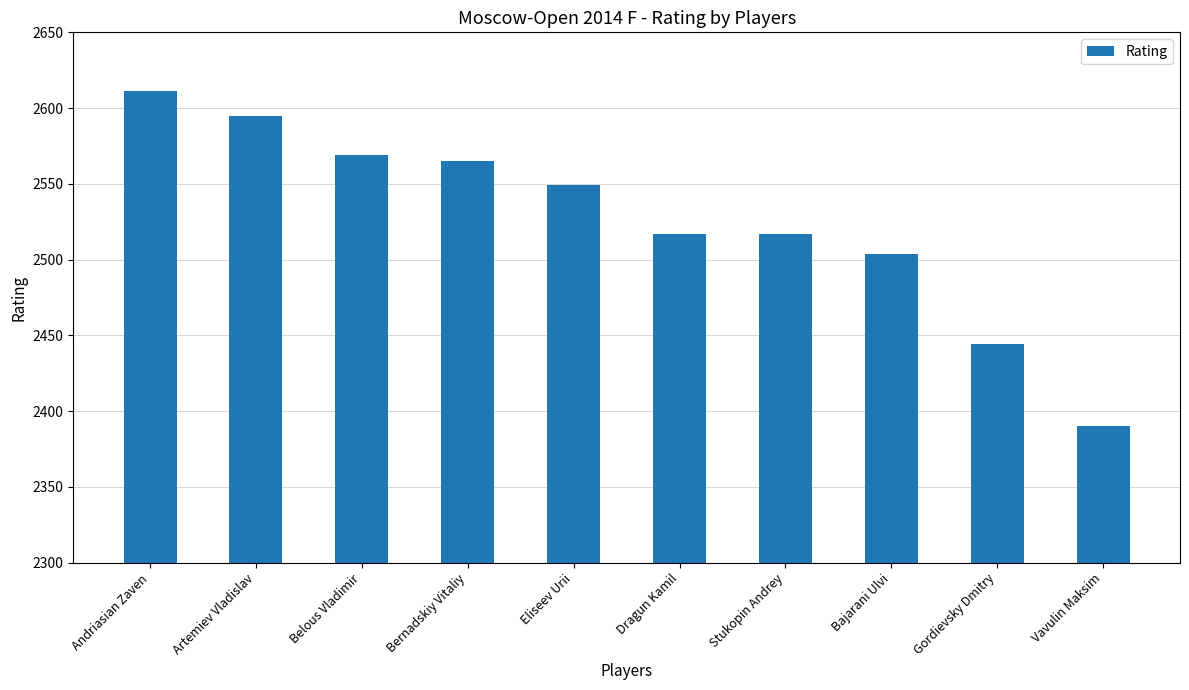

Which has a higher value, Artemiev Vladislav or Andriasian Zaven?

Andriasian Zaven